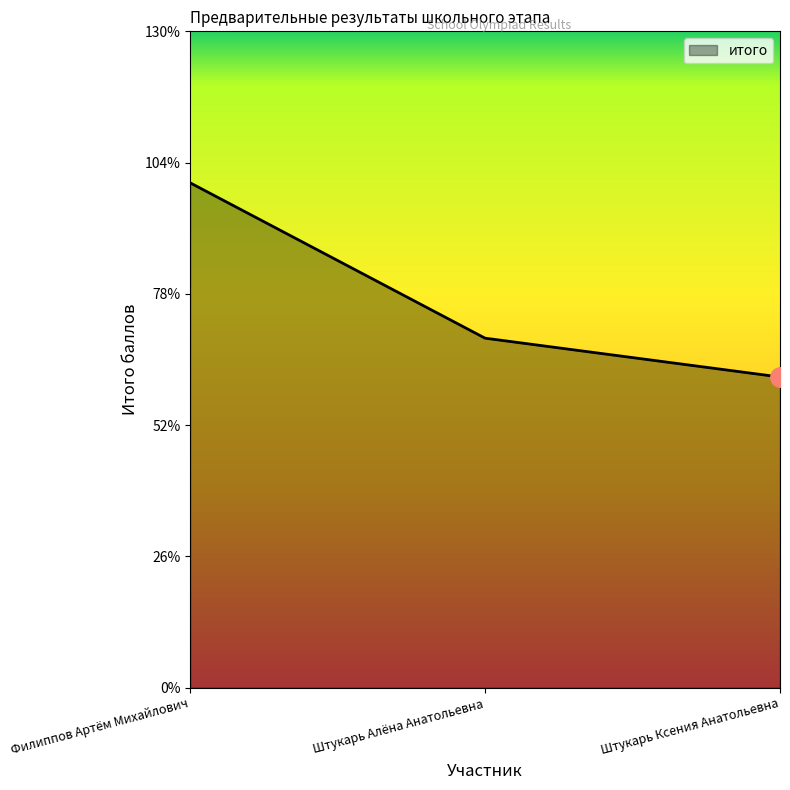

Does the chart display data point markers on the line(s)?

No